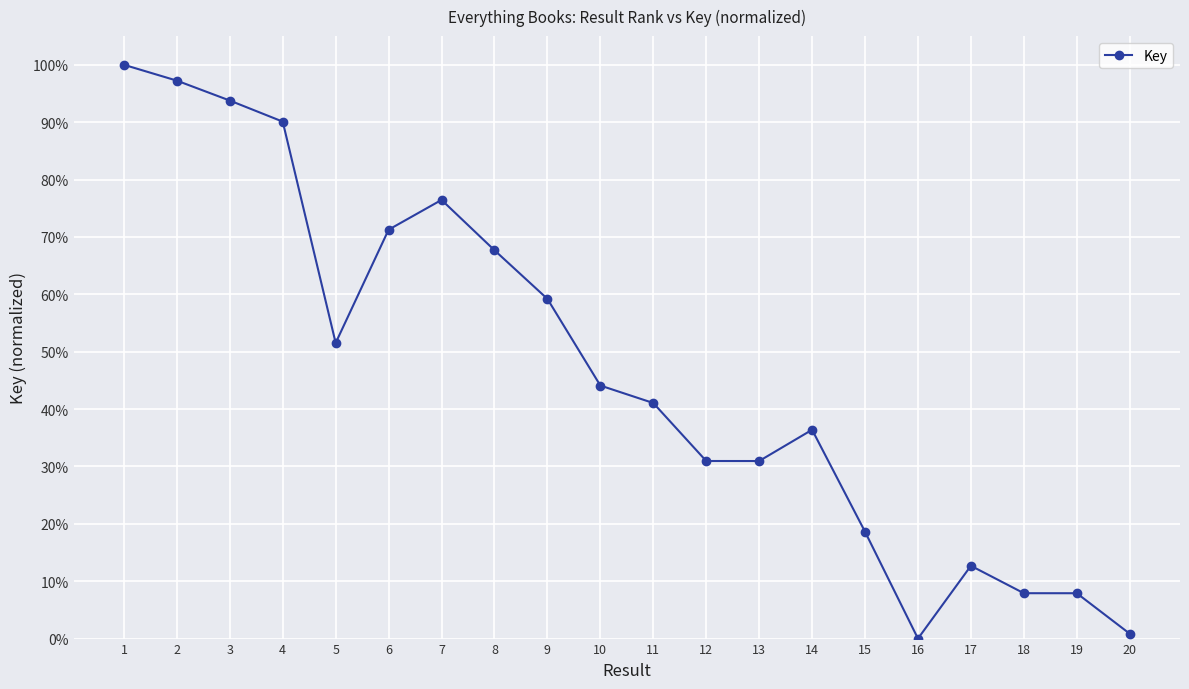

Rank the categories by value from highest to lowest.

1, 2, 3, 4, 7, 6, 8, 9, 5, 10, 11, 14, 12, 13, 15, 17, 18, 19, 20, 16